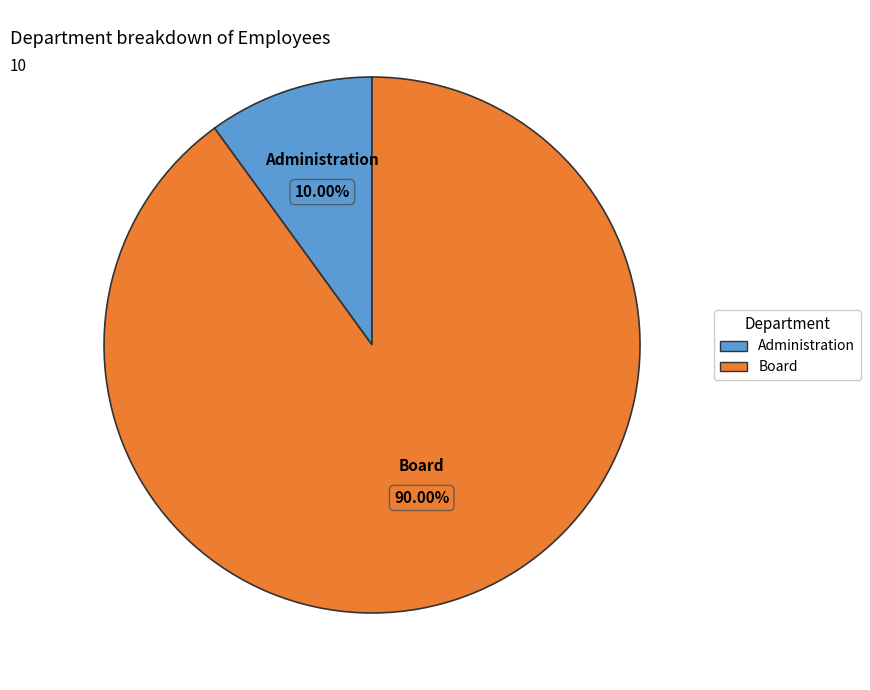

To the nearest percent, what is the average slice percentage?

50%